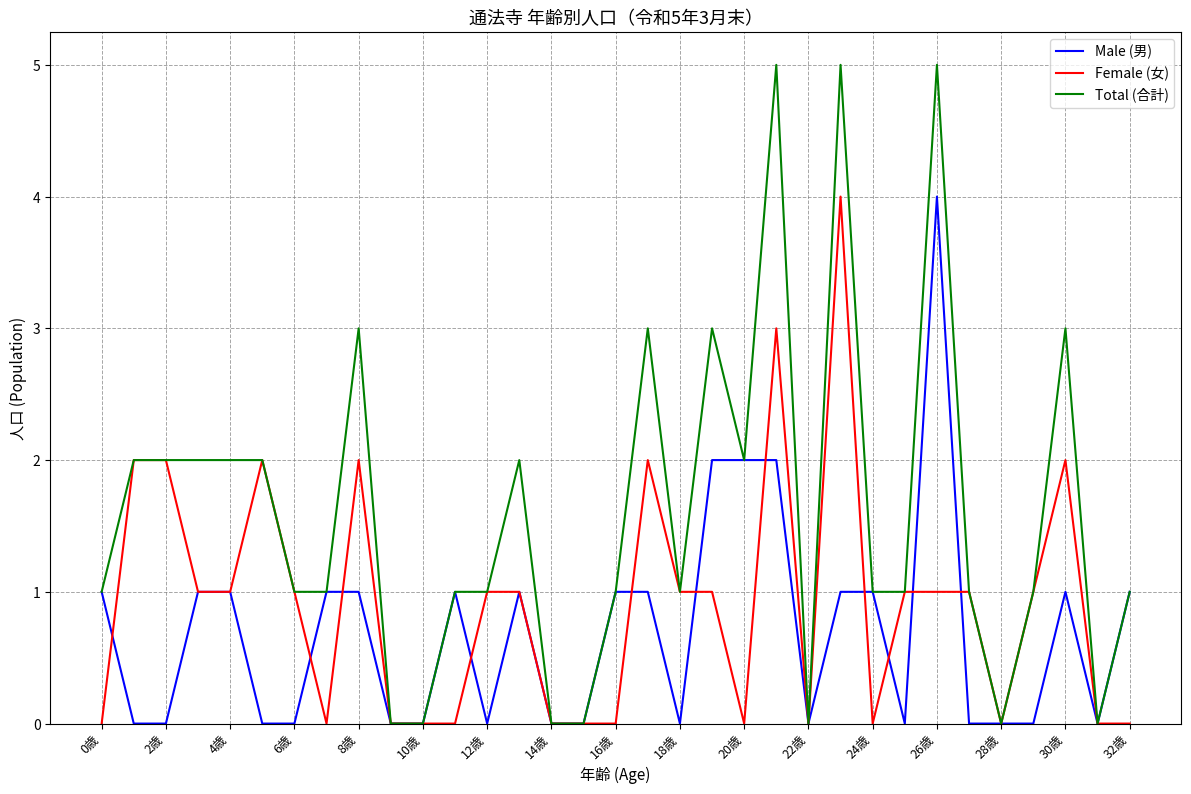

What is the maximum value for Total (合計)?

5